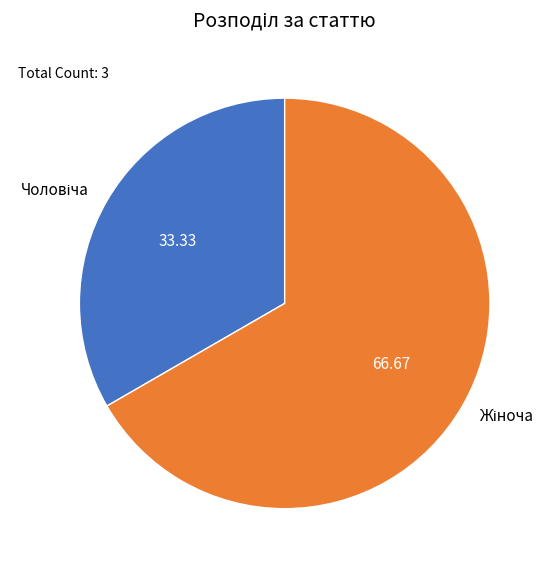

Does any single category account for the majority?

Yes